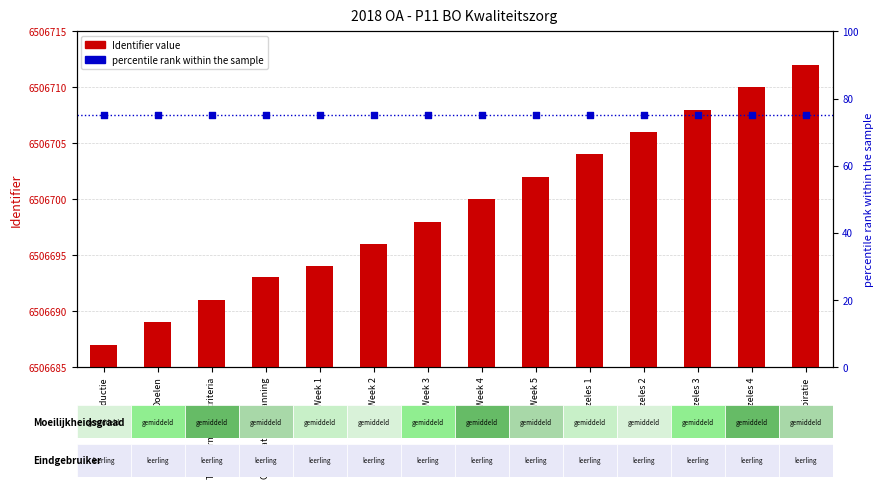

Which series reaches the maximum Y coordinate?

Identifier